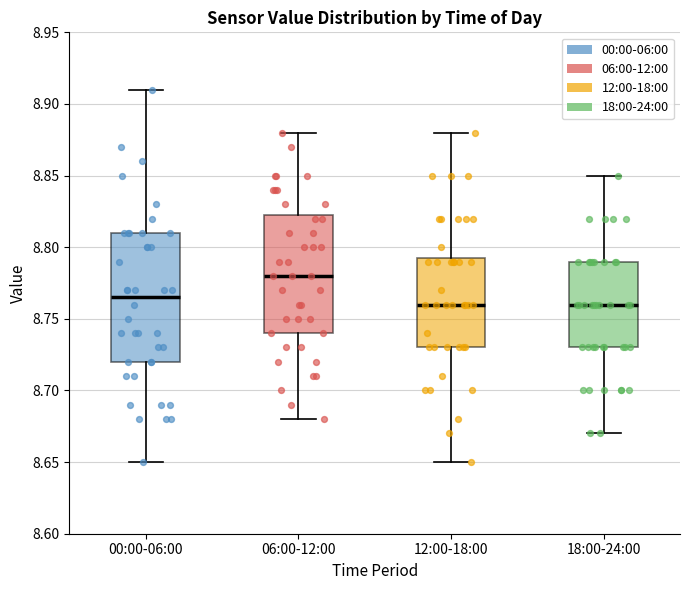

Where does the upper whisker of the box for 06:00-12:00 end on the y-axis? The values are not printed on the chart, so give them approximately, as read against the axis.

8.880